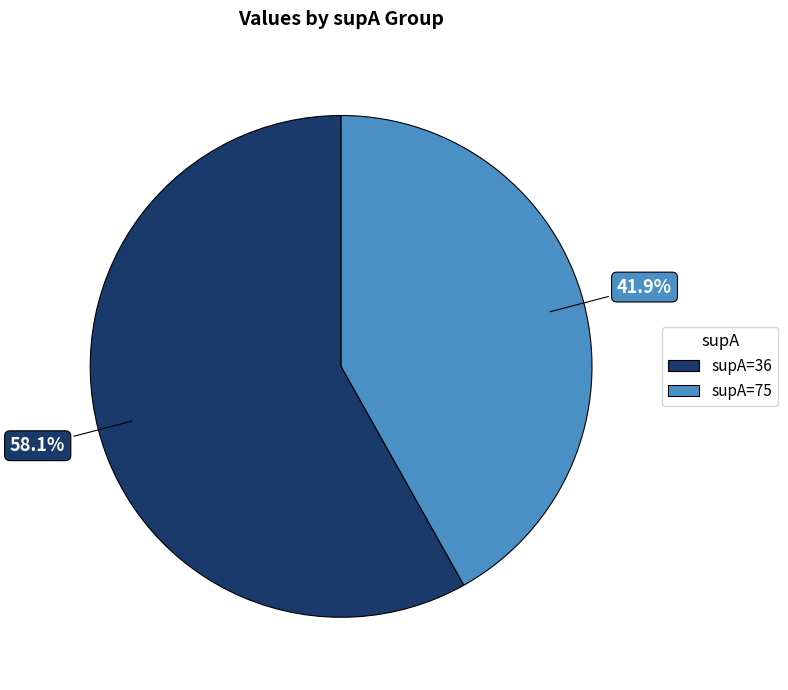

Between supA=36 and supA=75, which is larger?

supA=36